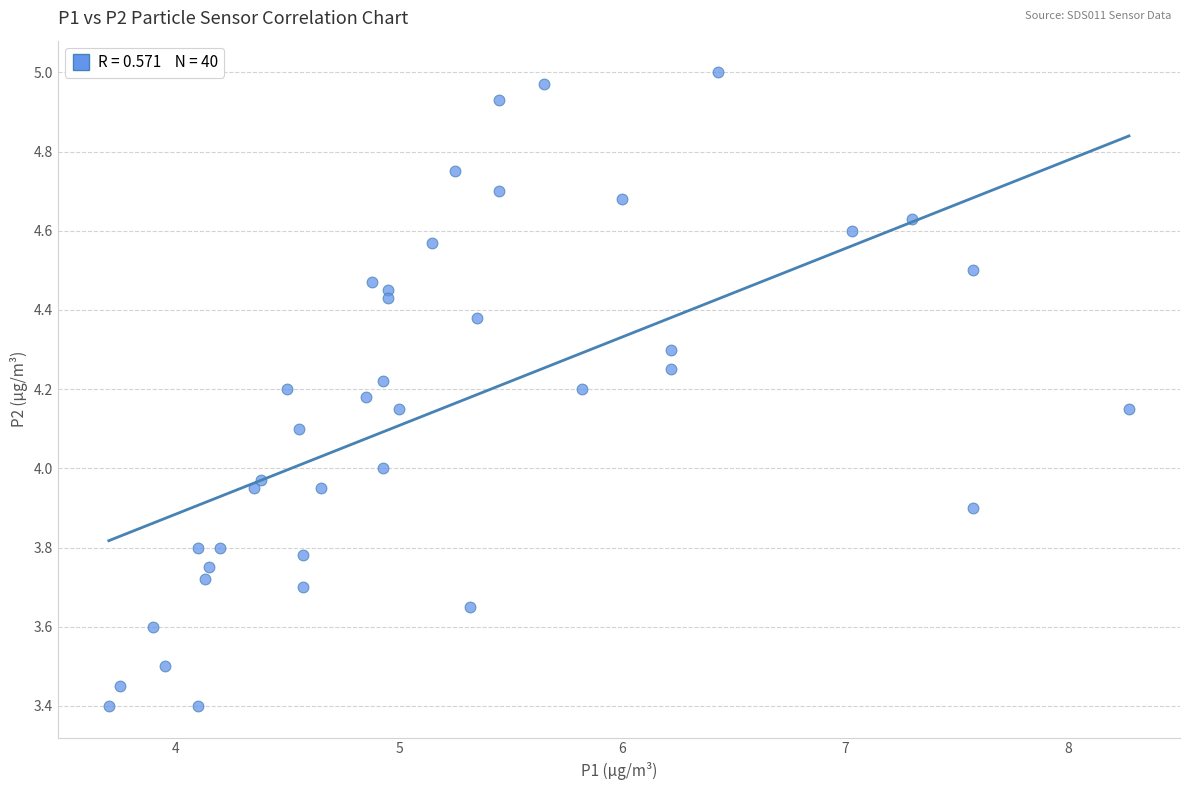

What is the range of Y values (max minus min)?

1.6